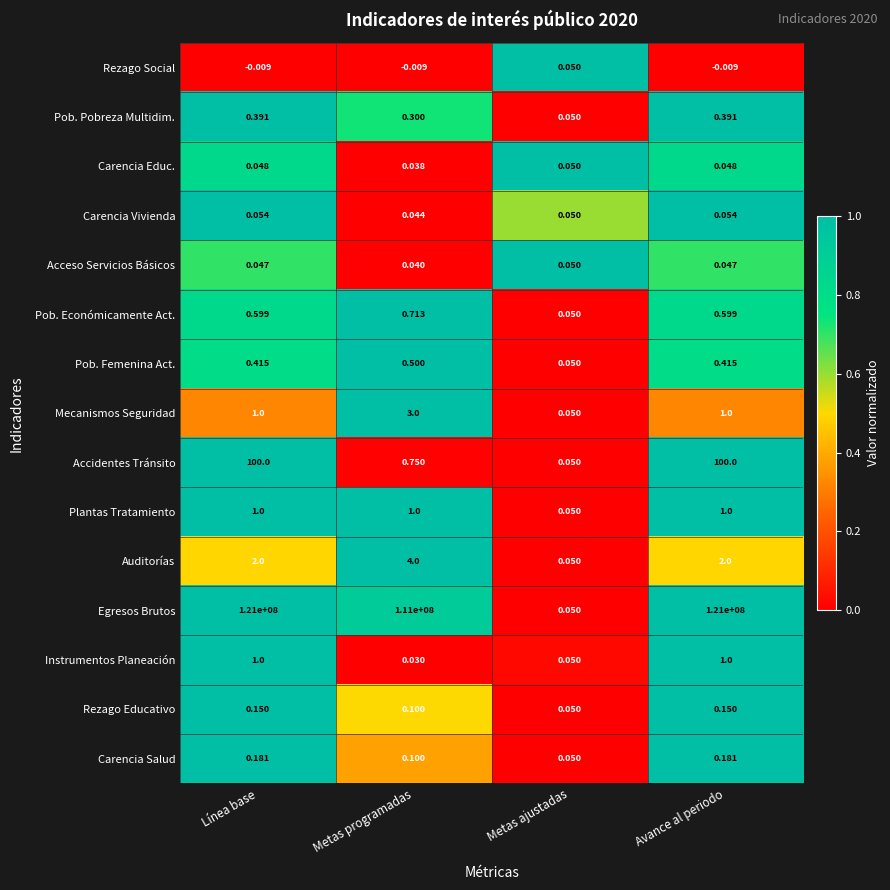

What is the spread (max minus min) of values at Metas programadas?

111000000.0